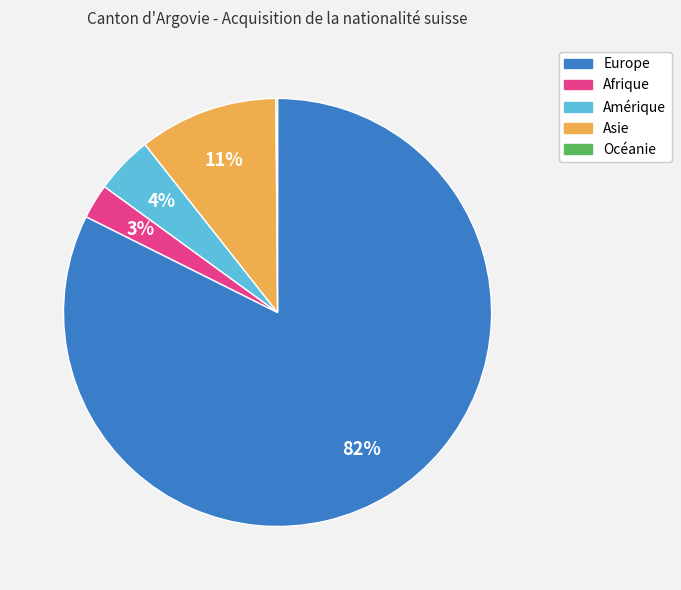

Is it true that Europe is 82% of the pie?

True